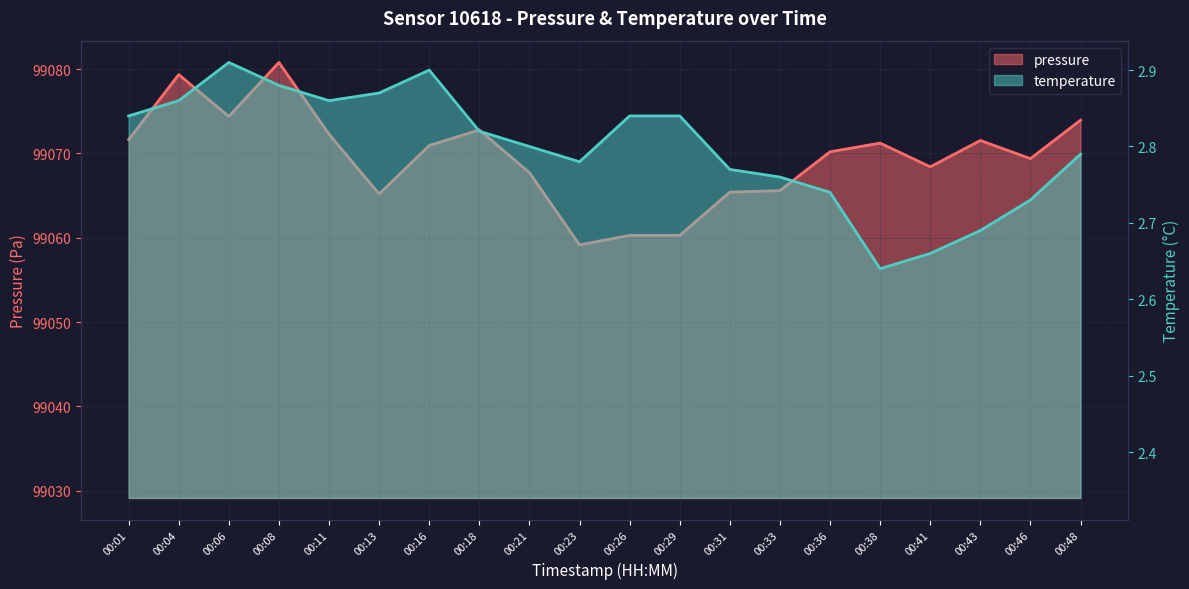

Reading left to right, extract all data points from this chart.

pressure: 00:01=99071.6	00:04=99079.3	00:06=99074.4	00:08=99080.8	00:11=99072.3	00:13=99065.2	00:16=99070.9	00:18=99072.8	00:21=99067.7	00:23=99059.2	00:26=99060.3	00:29=99060.3	00:31=99065.4	00:33=99065.6	00:36=99070.2	00:38=99071.2	00:41=99068.4	00:43=99071.5	00:46=99069.4	00:48=99073.9
temperature: 00:01=2.8	00:04=2.9	00:06=2.9	00:08=2.9	00:11=2.9	00:13=2.9	00:16=2.9	00:18=2.8	00:21=2.8	00:23=2.8	00:26=2.8	00:29=2.8	00:31=2.8	00:33=2.8	00:36=2.7	00:38=2.6	00:41=2.7	00:43=2.7	00:46=2.7	00:48=2.8